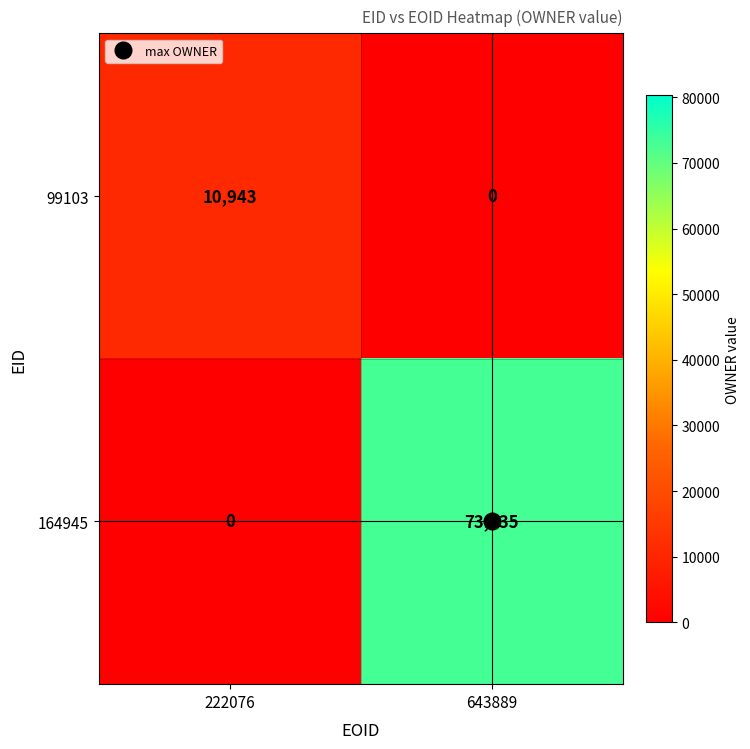

Is it true that 99103 equals 10943 at 222076?

True